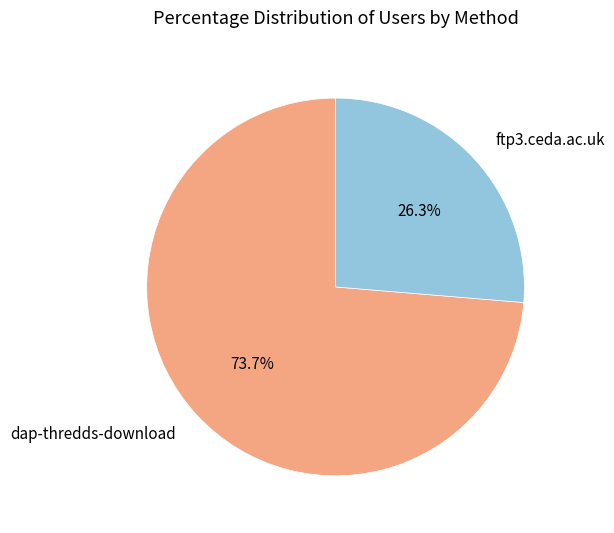

How many slices are in this pie chart?

2